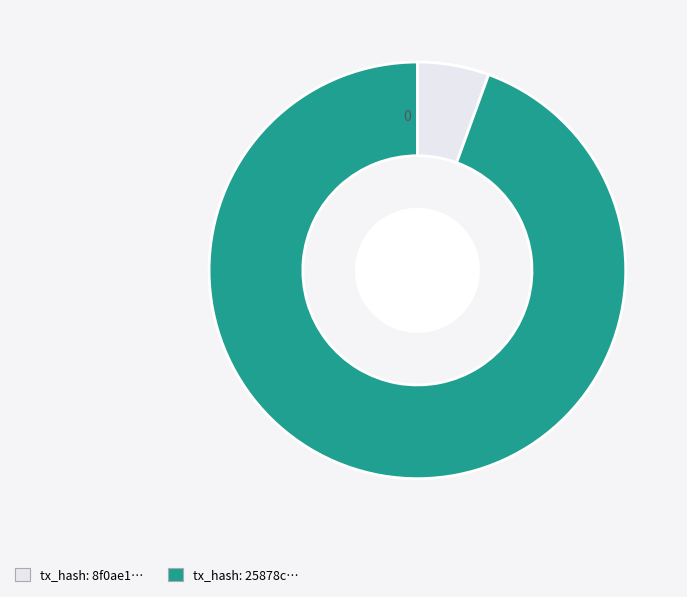

How many slices are in this pie chart?

2